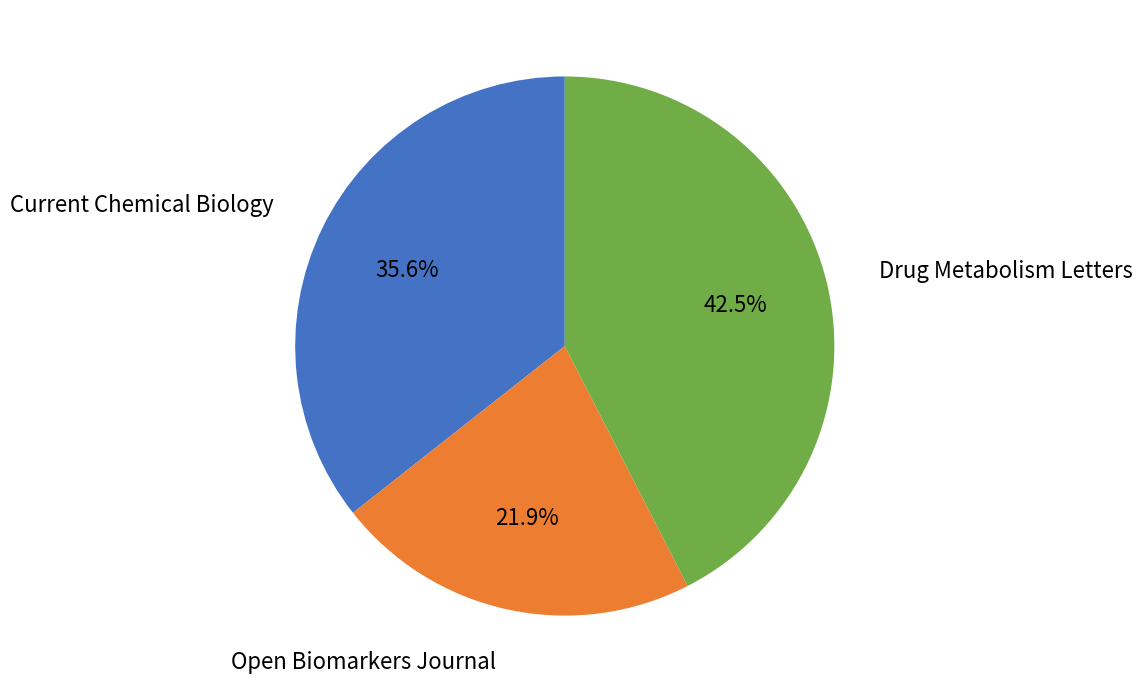

Is there any slice that represents more than half of the pie?

No